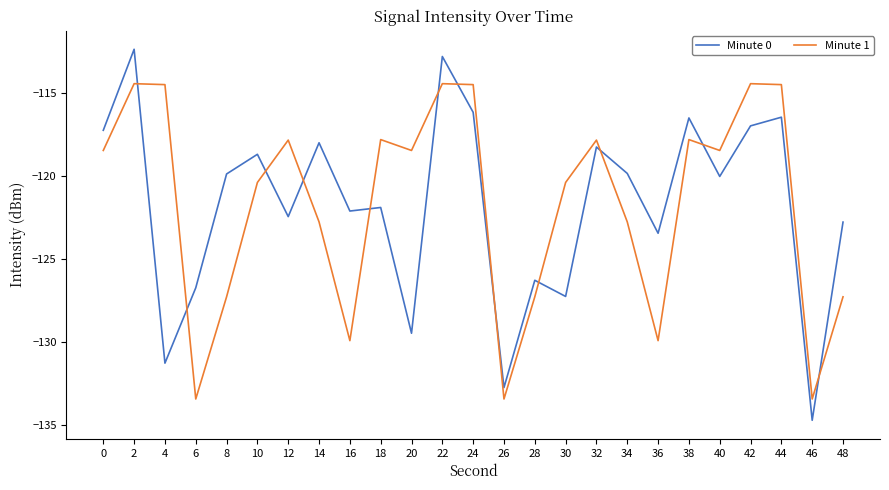

Rank the series at 30 from highest to lowest value.

Minute 1, Minute 0